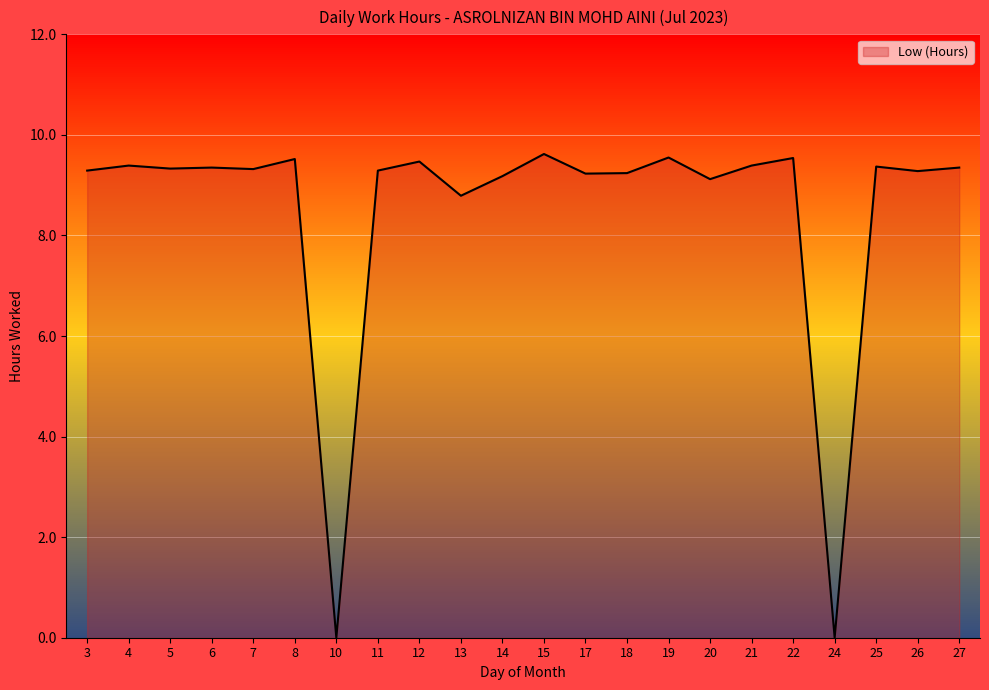

What is the maximum value shown in the chart?

9.6